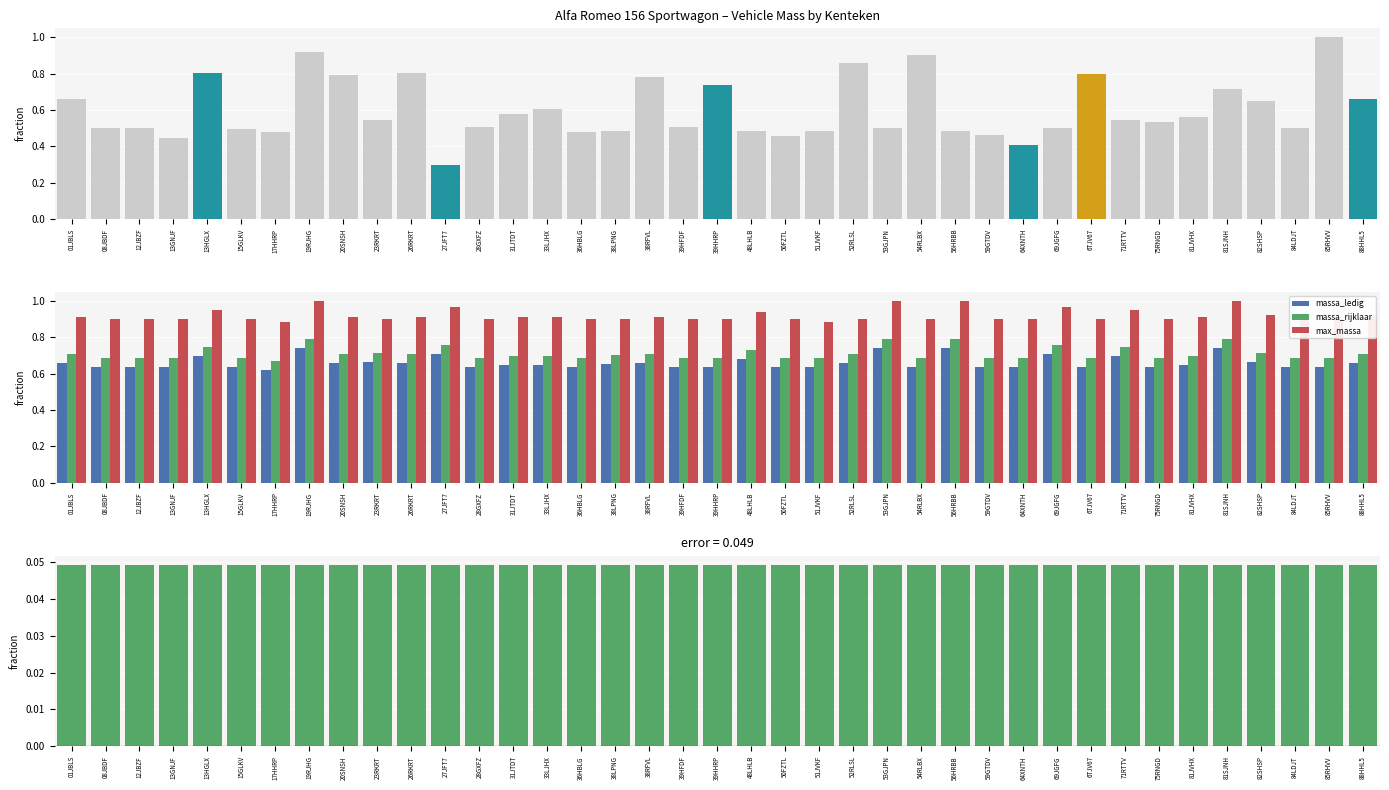

True or false: toegestane_maximum_massa_voertuig has a value of 0.6 at 50FZTL.

False